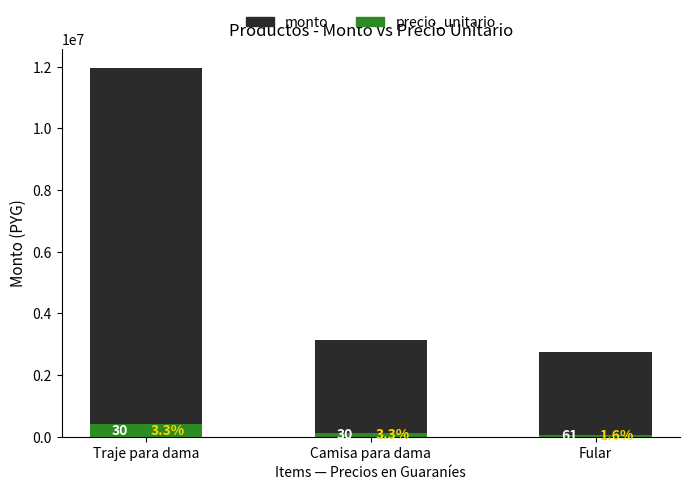

What are all the series names shown in the legend?

monto, precio_unitario